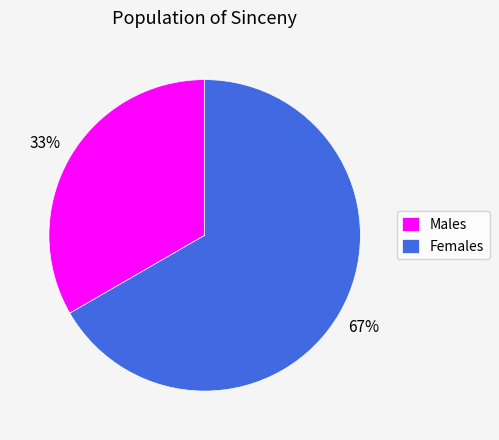

Does any single category account for the majority?

Yes